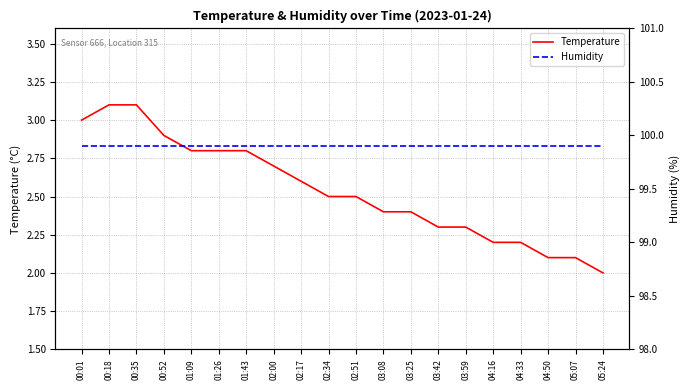

At which category is the sum across all series the highest?

00:18